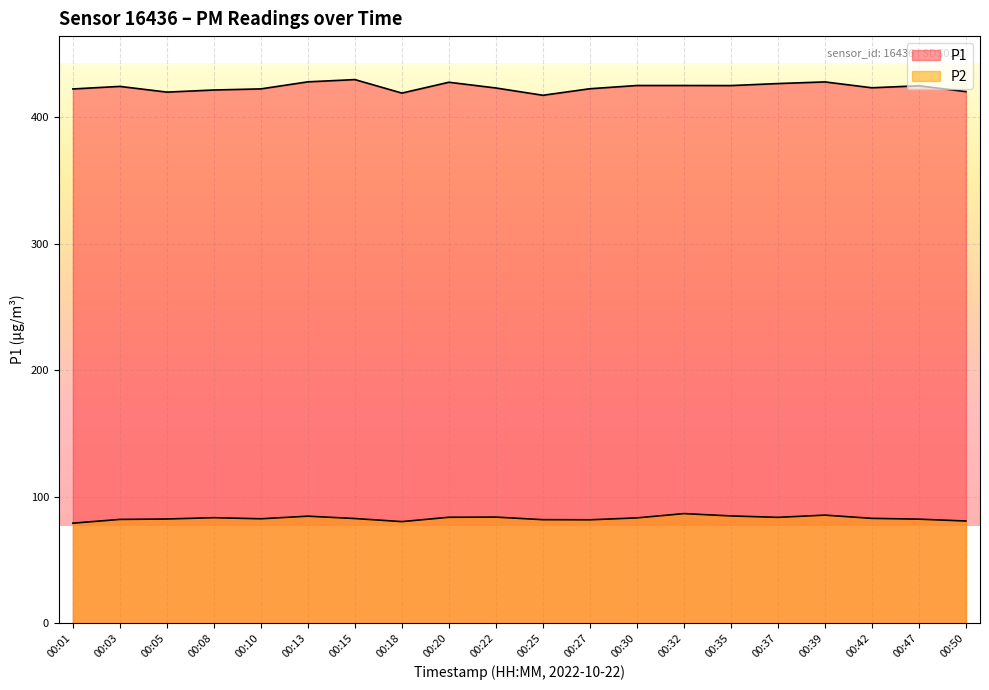

In P2, how many points are higher than both neighbors (excluding endpoints)?

5